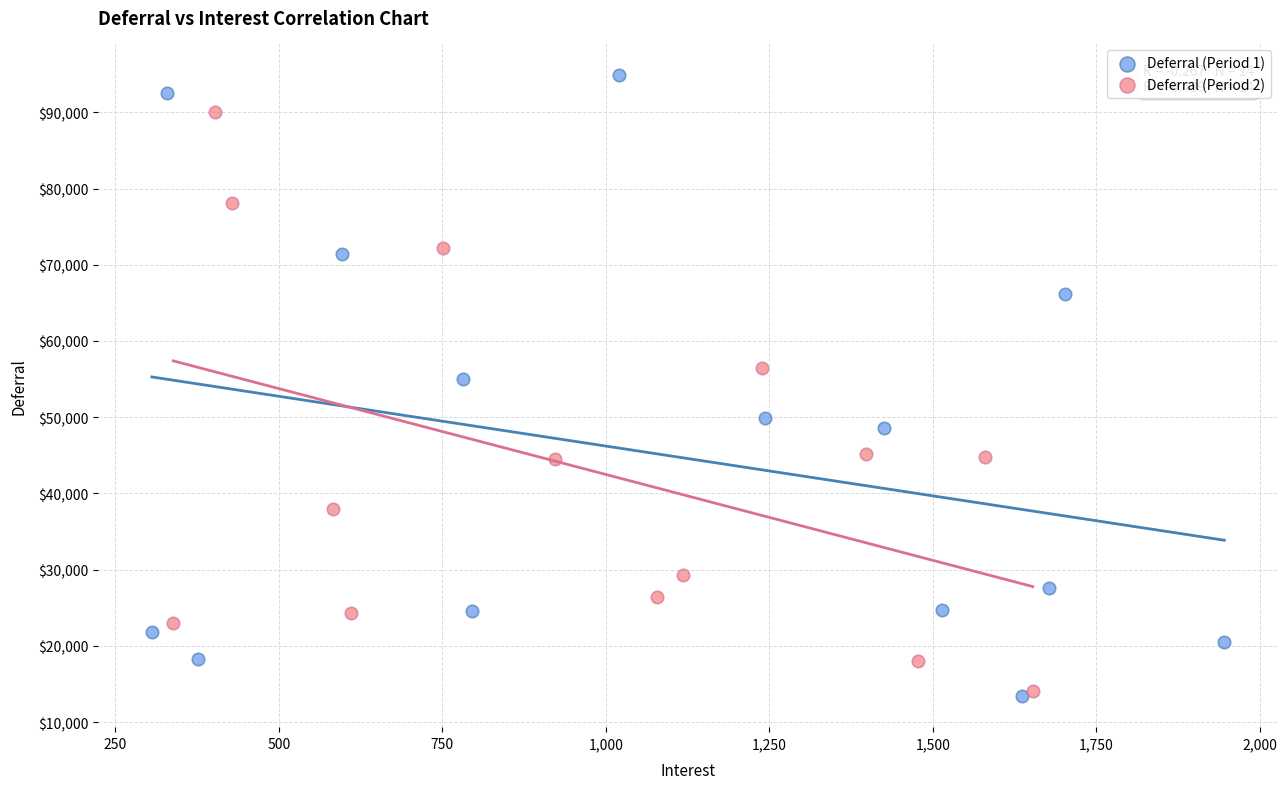

Which series has the widest spread of Y values?

Deferral (Period 1)